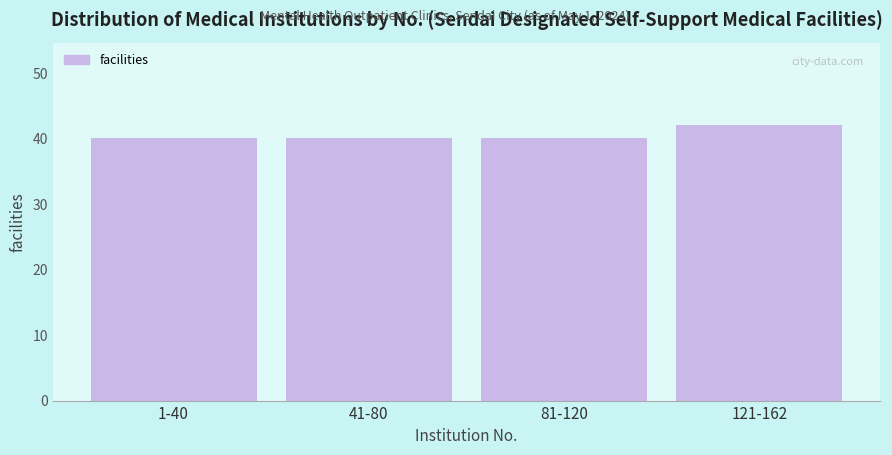

Reading left to right, extract all data points from this chart.

40	40	40	42